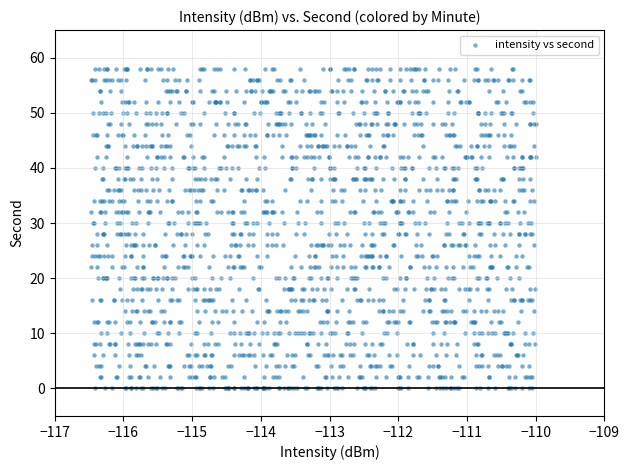

What is the range of Y values (max minus min)?

58